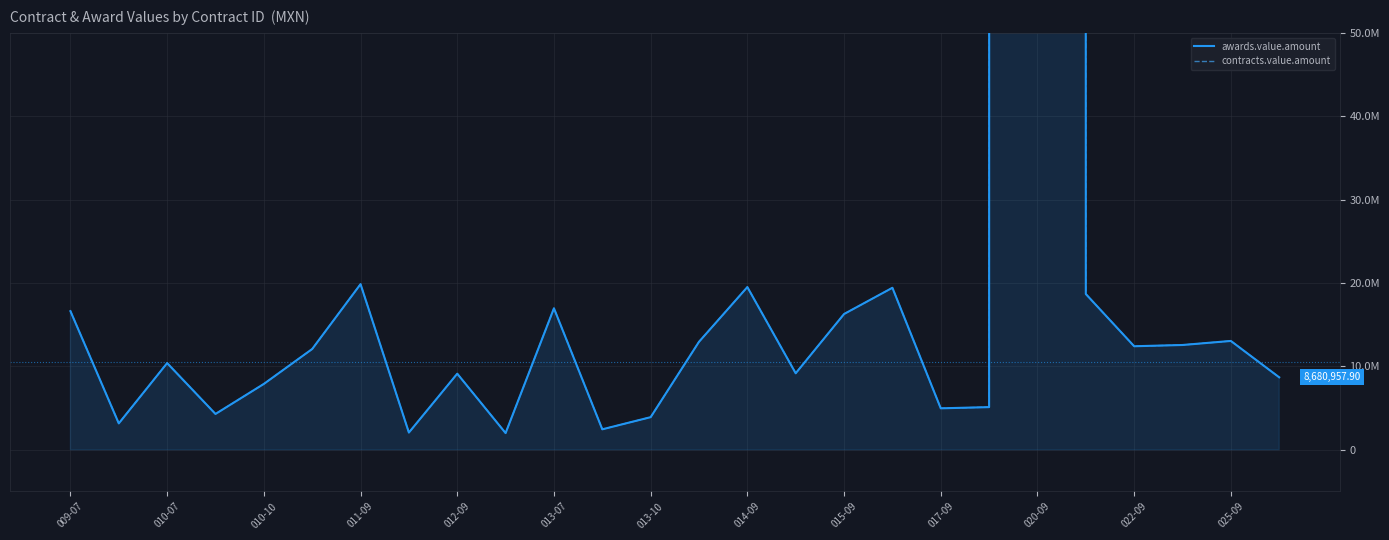

True or false: awards.value.amount and contracts.value.amount intersect in this chart.

False